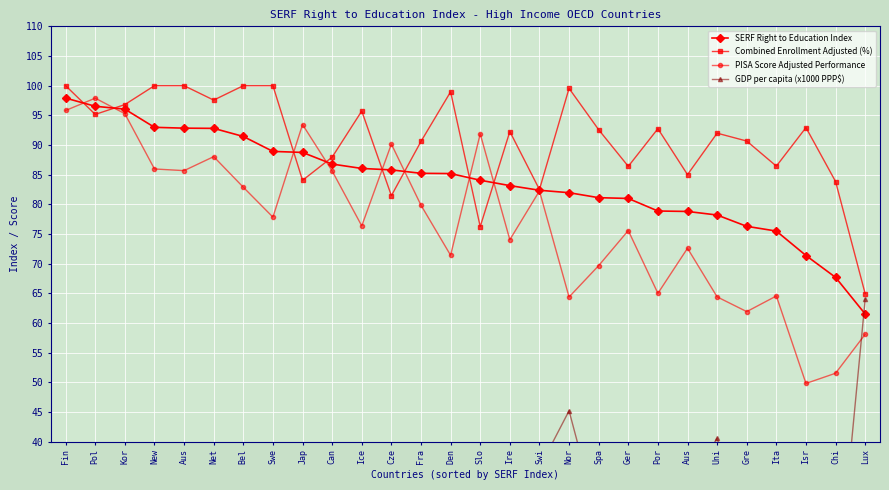

Reading right to left, what are all the values shown in this chart?

SERF Right to Education Index: 61.5	67.7	71.4	75.5	76.3	78.2	78.8	78.9	81.0	81.1	82.0	82.4	83.2	84.1	85.2	85.2	85.8	86.1	86.8	88.8	88.9	91.4	92.8	92.8	93.0	96.0	96.5	97.9
Combined Enrollment Adjusted (%): 64.9	83.9	92.9	86.4	90.7	92.0	85.0	92.8	86.4	92.6	99.5	82.5	92.3	76.3	99.0	90.6	81.5	95.7	88.0	84.1	100.0	100.0	97.6	100.0	100.0	96.8	95.2	100.0
PISA Score Adjusted Performance: 58.1	51.6	49.8	64.6	61.9	64.4	72.6	65.0	75.6	69.7	64.4	82.3	74.0	91.9	71.4	79.9	90.2	76.4	85.6	93.5	77.9	82.9	88.0	85.7	86.0	95.3	97.9	95.8
GDP per capita (x1000 PPP$): 64.0	11.7	22.0	28.0	23.0	40.6	32.4	21.1	28.4	26.5	45.2	35.6	36.8	14.5	31.8	28.6	19.1	30.9	33.3	29.4	30.7	30.9	33.8	31.0	24.2	21.1	12.6	28.8